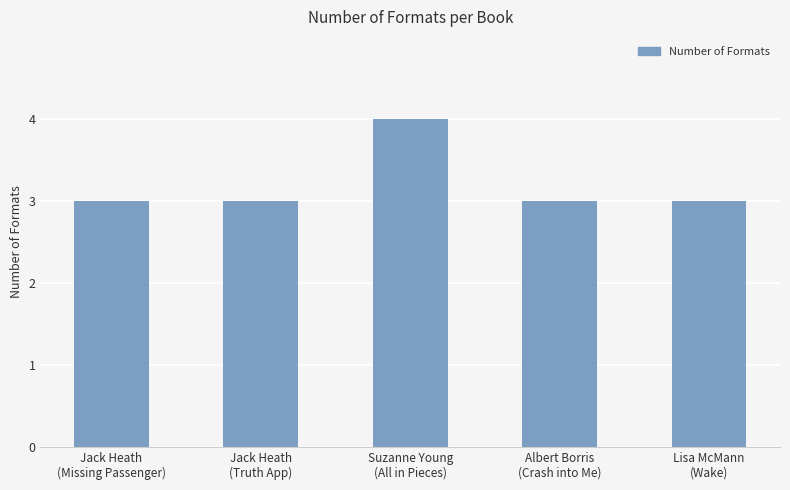

Reading left to right, what are all the values shown in this chart?

3	3	4	3	3